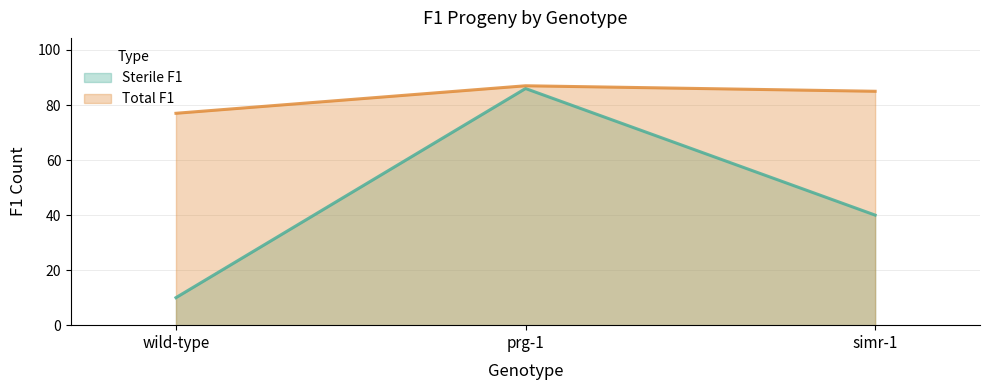

What position from the left is simr-1?

3